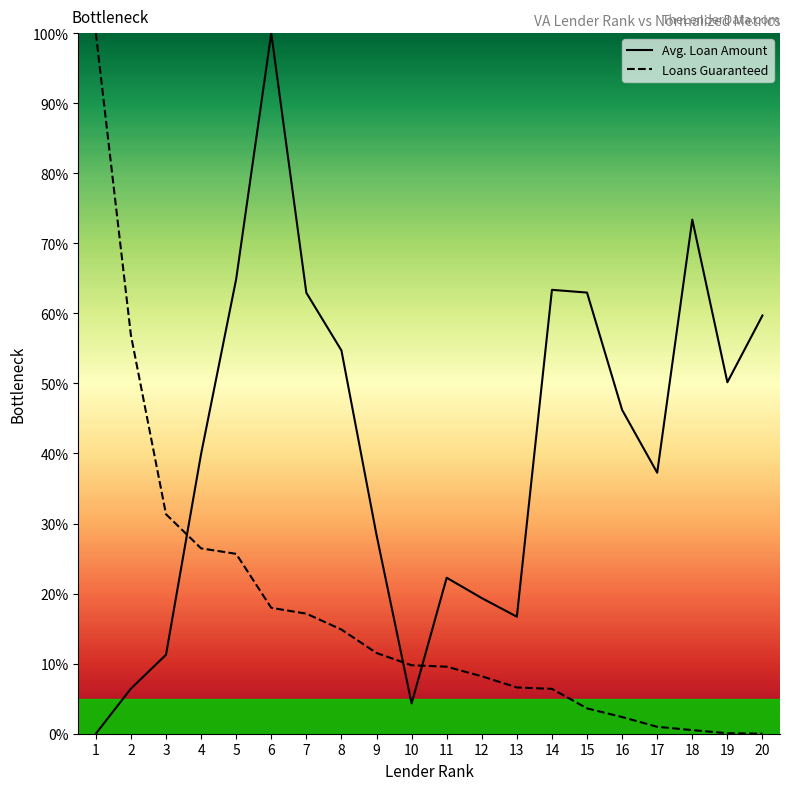

The value of Avg. Loan Amount at 2 is 6.4. True or false?

True